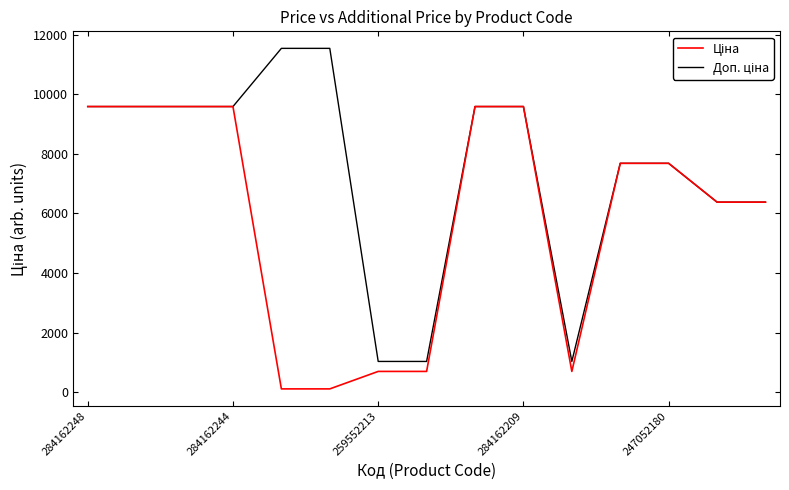

At which category is the sum across all series the highest?

284162248